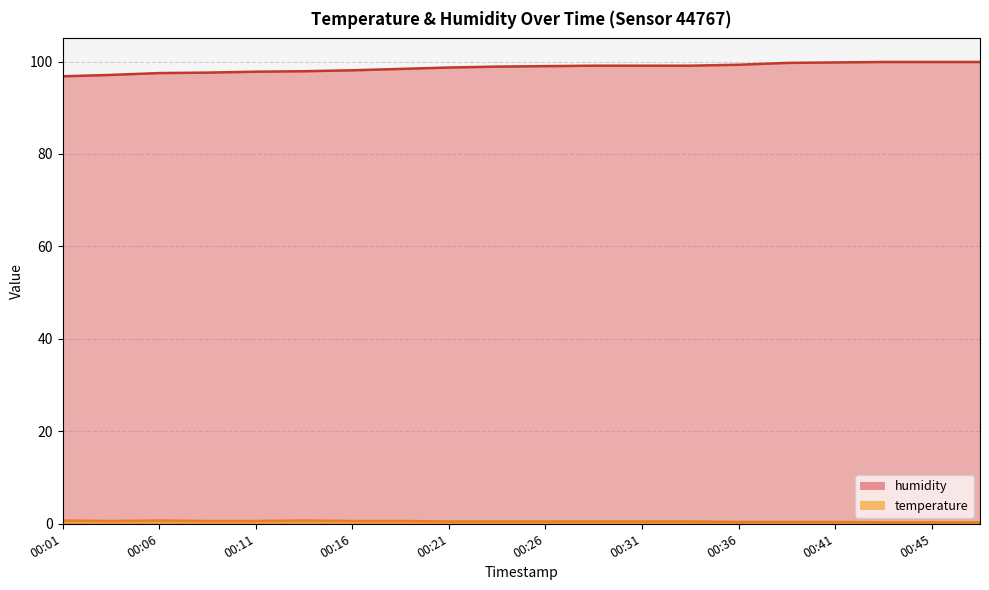

What is the spread (max minus min) of values at 00:38?

99.3